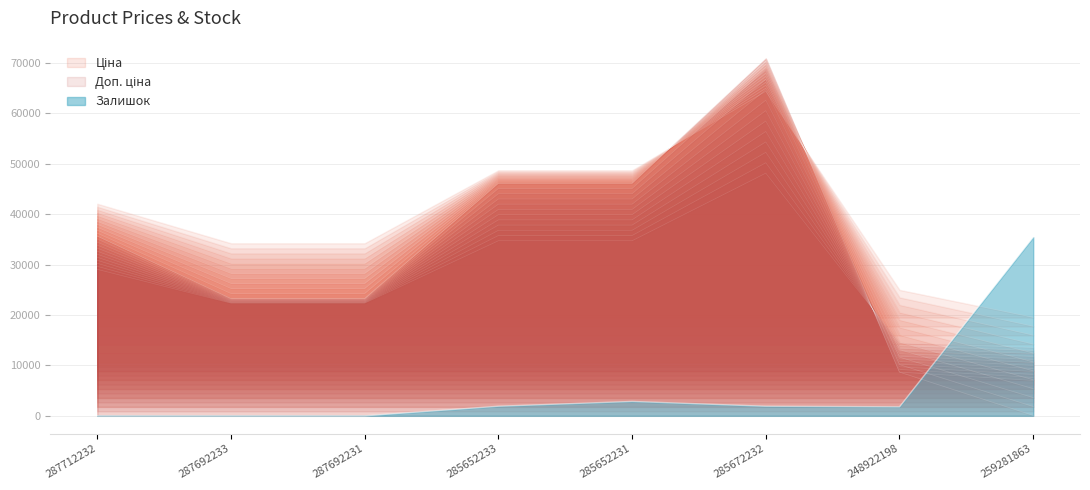

How many times do Ціна and Доп. ціна cross each other?

1